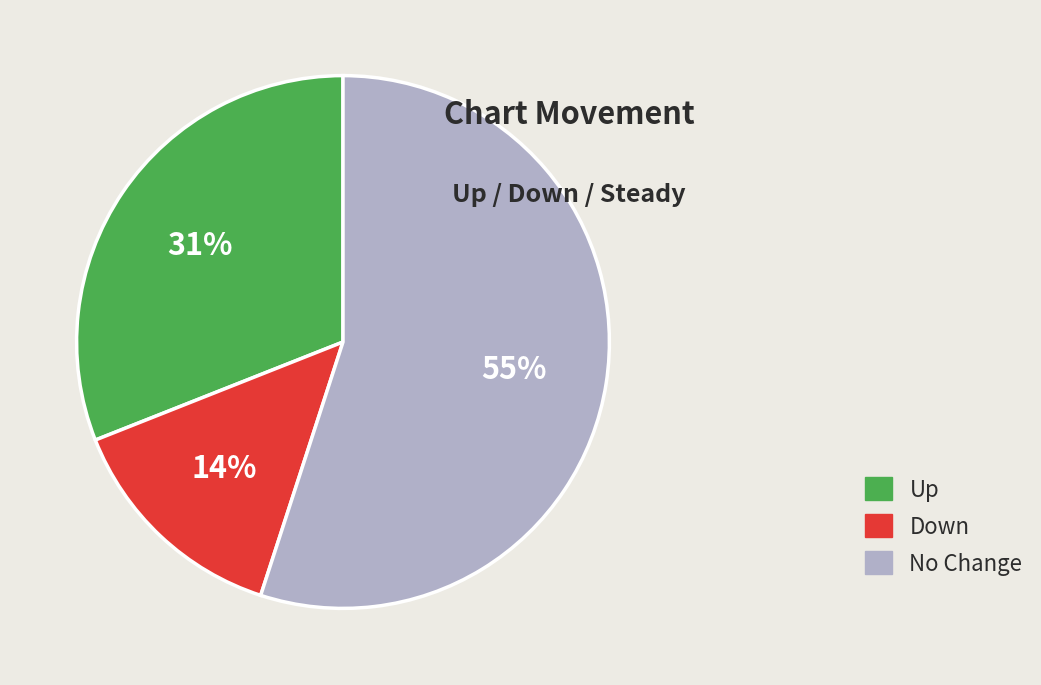

To the nearest percent, what is the average slice percentage?

33%